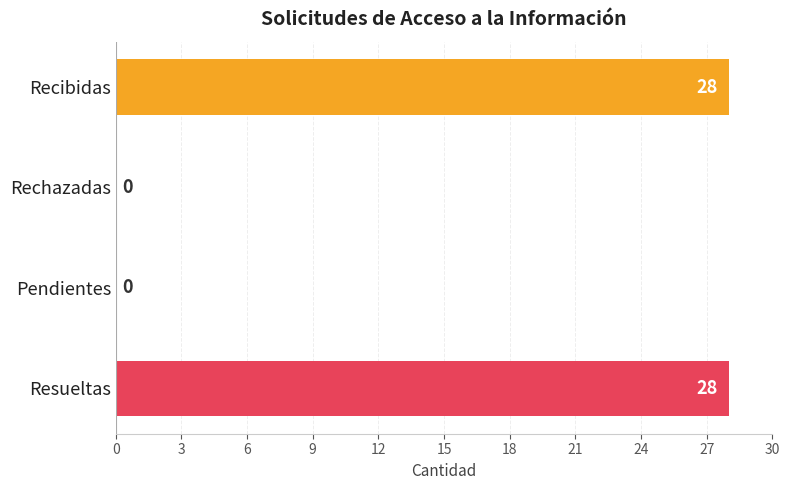

Count the number of data series in this chart.

1